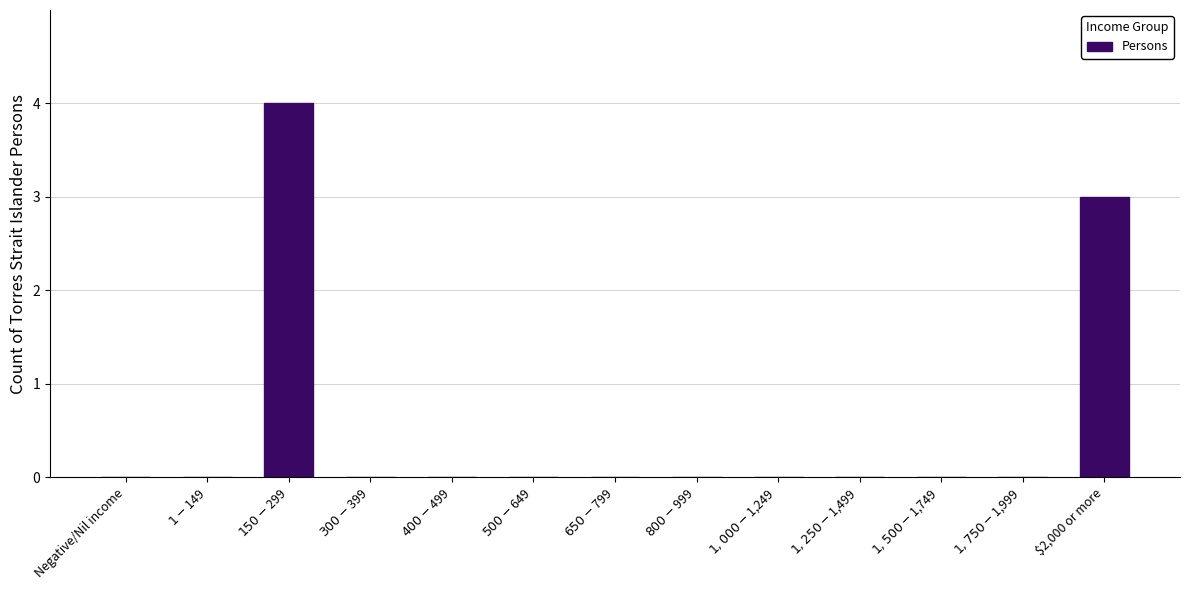

What is the maximum value shown in the chart?

4